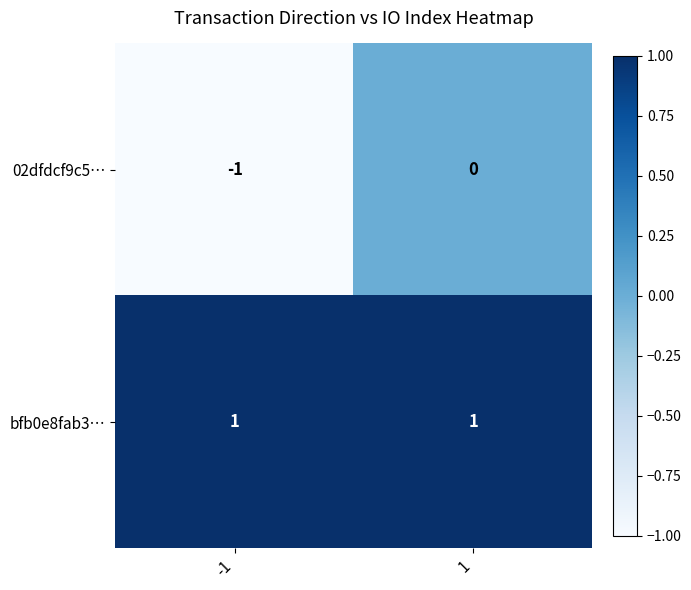

What is the total value across all series at 1?

1